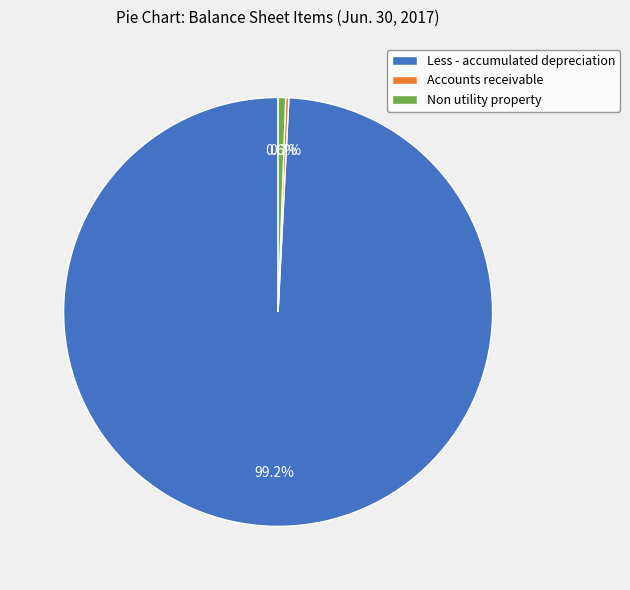

What is the largest slice in the pie chart?

Less - accumulated depreciation